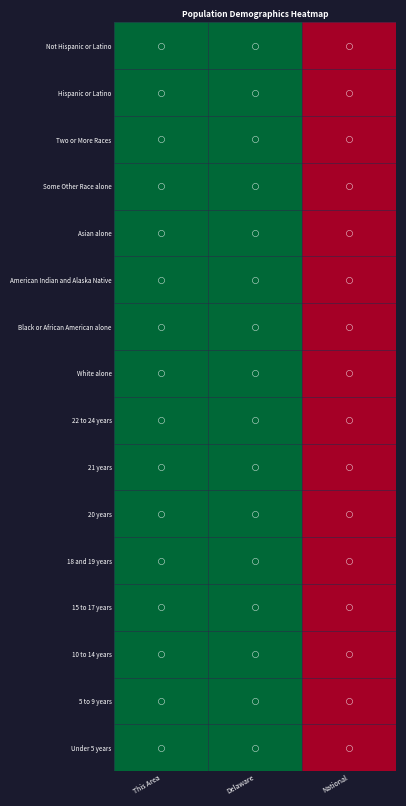

Reading left to right, list all the values displayed in this chart.

Under 5 years: This Area=0.0	Delaware=0.0	National=1.0
5 to 9 years: This Area=0.0	Delaware=0.0	National=1.0
10 to 14 years: This Area=0.0	Delaware=0.0	National=1.0
15 to 17 years: This Area=0.0	Delaware=0.0	National=1.0
18 and 19 years: This Area=0.0	Delaware=0.0	National=1.0
20 years: This Area=0.0	Delaware=0.0	National=1.0
21 years: This Area=0.0	Delaware=0.0	National=1.0
22 to 24 years: This Area=0.0	Delaware=0.0	National=1.0
White alone: This Area=0.0	Delaware=0.0	National=1.0
Black or African American alone: This Area=0.0	Delaware=0.0	National=1.0
American Indian and Alaska Native: This Area=0.0	Delaware=0.0	National=1.0
Asian alone: This Area=0.0	Delaware=0.0	National=1.0
Some Other Race alone: This Area=0.0	Delaware=0.0	National=1.0
Two or More Races: This Area=0.0	Delaware=0.0	National=1.0
Hispanic or Latino: This Area=0.0	Delaware=0.0	National=1.0
Not Hispanic or Latino: This Area=0.0	Delaware=0.0	National=1.0